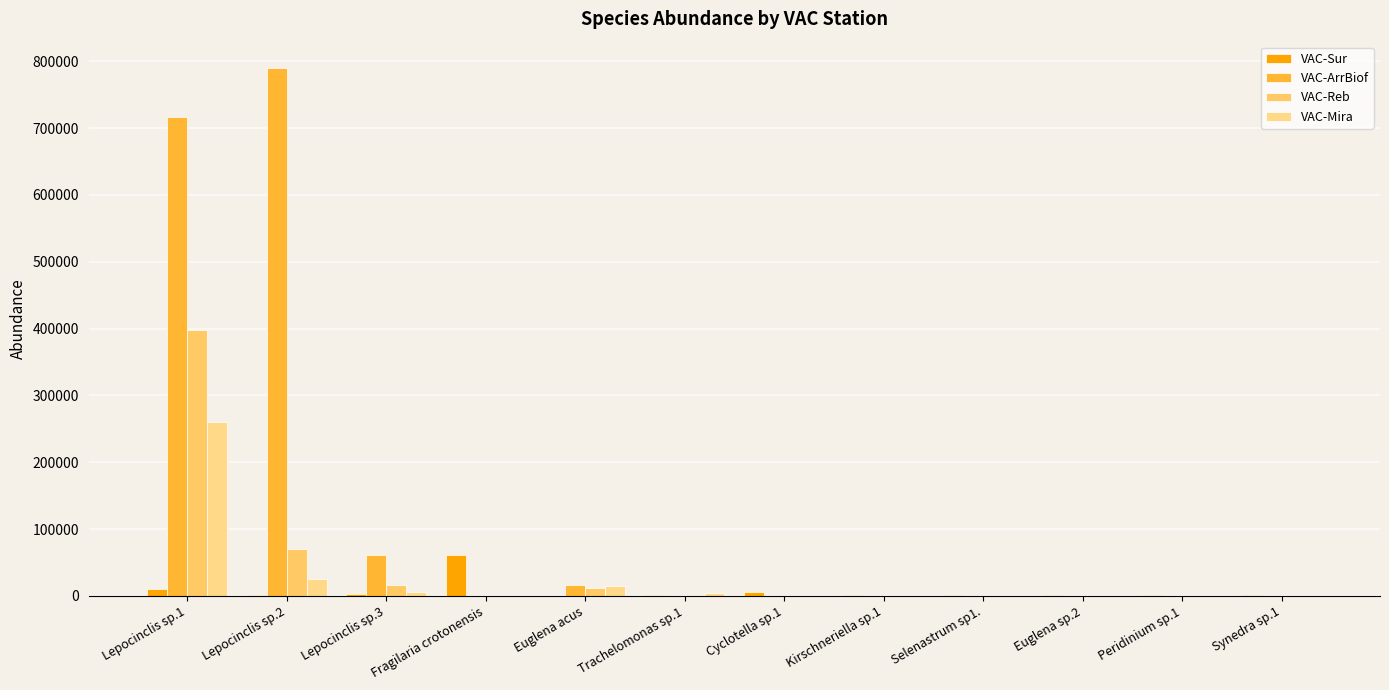

Between Euglena acus and Lepocinclis sp.1, which is larger?

Lepocinclis sp.1